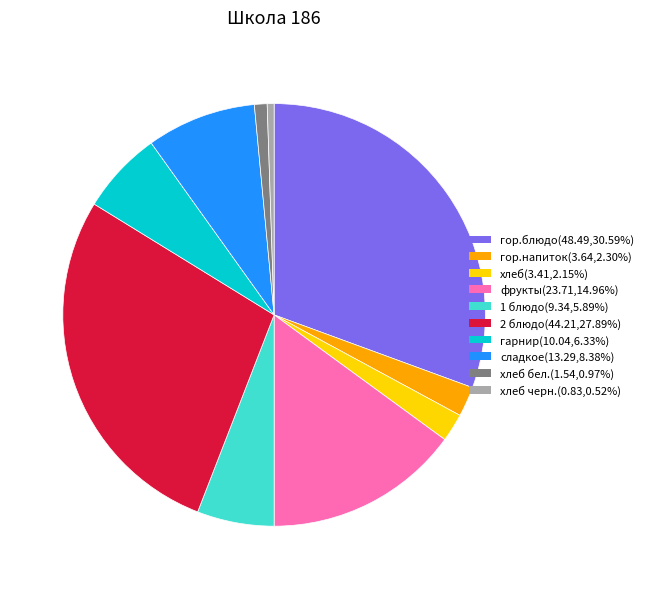

What is the ratio of the value at хлеб(3.41,2.15%) to the value at хлеб бел.(1.54,0.97%)?

2.2